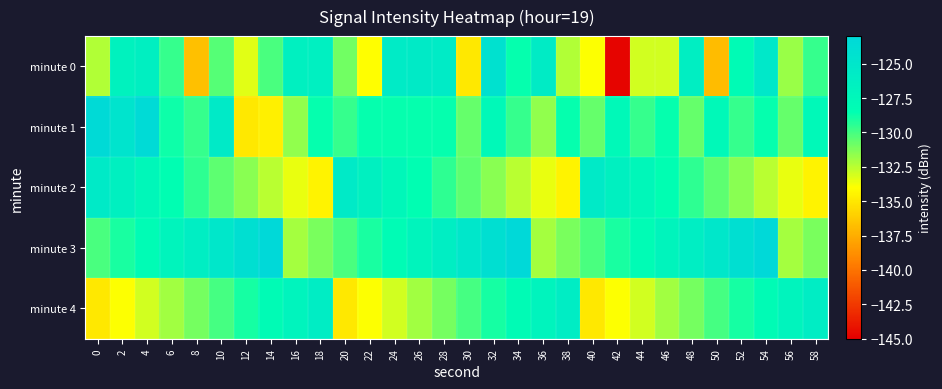

At which category does the chart reach its peak across all series?

14